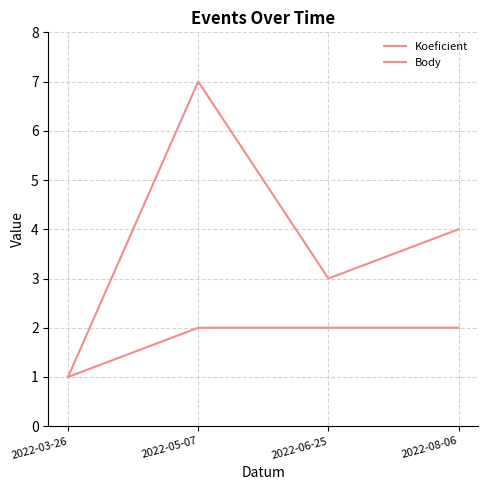

Is this an area chart (filled region under the line)?

No